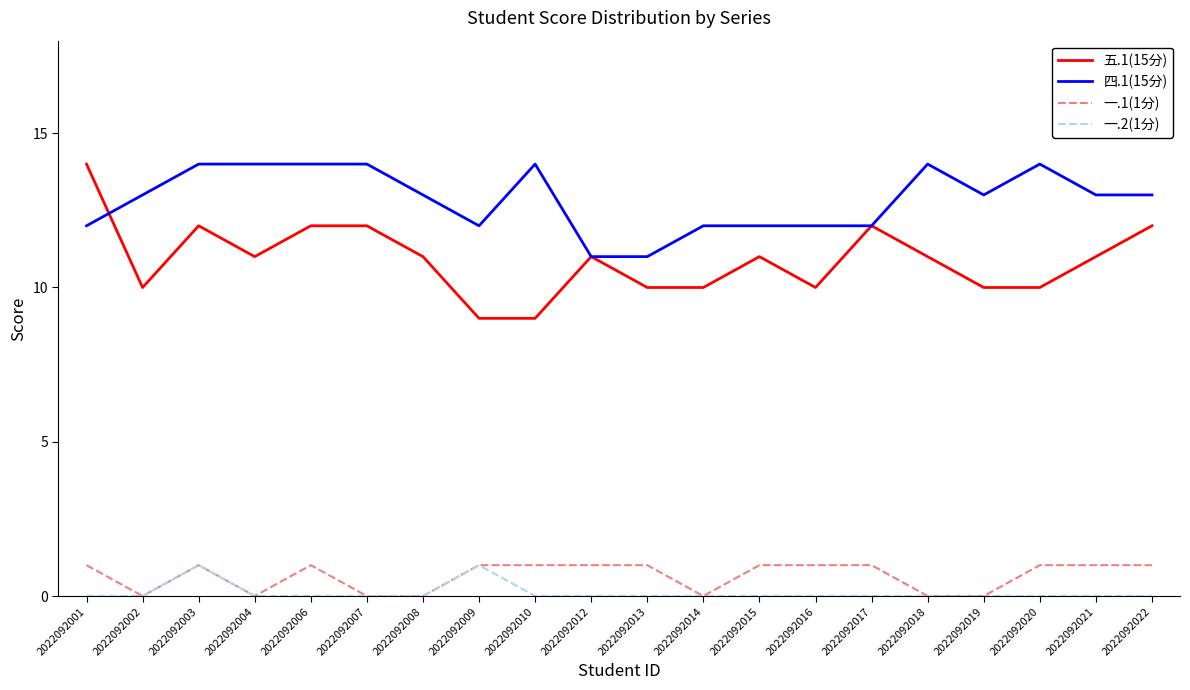

The value of 四.1(15分) at 2022092019 is 13. True or false?

True